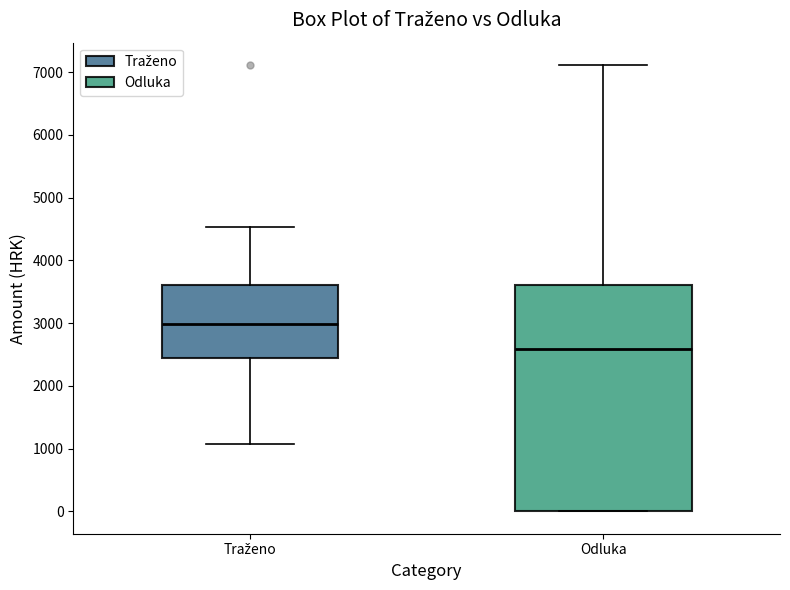

Which box has the lowest median line?

Odluka